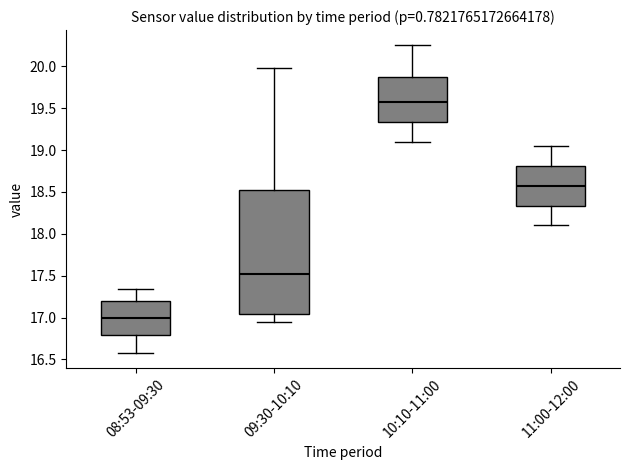

Comparing the boxes themselves (not the whiskers), which one is the tallest?

09:30-10:10